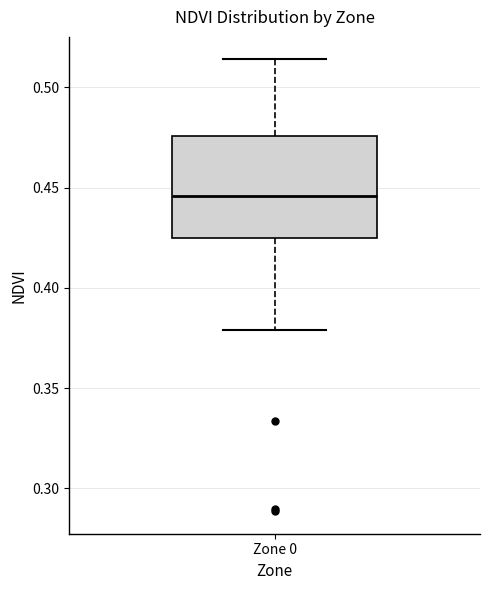

Transcribe this box plot: give where the median line is, the range the box spans, and where the two whiskers end, as read against the y-axis. The values are not printed on the chart, so give them approximately, as read against the axis.

median 0.445, box 0.425 to 0.475, whiskers 0.380 to 0.515